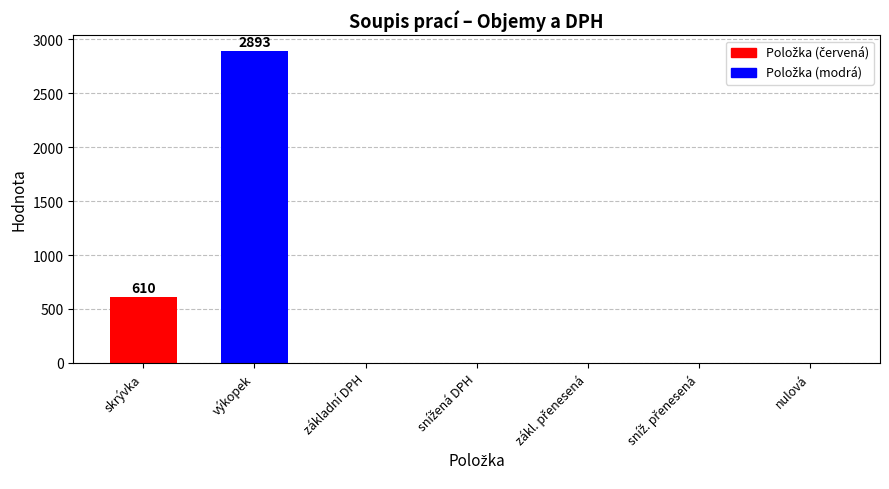

How many values are between 0 and 610?

6